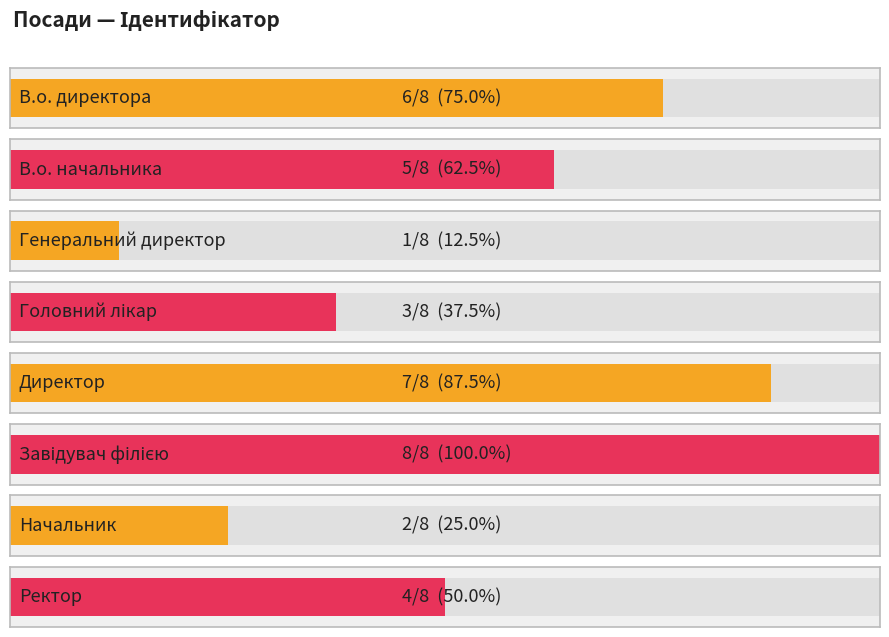

The value at Завідувач філією is 13. True or false?

False